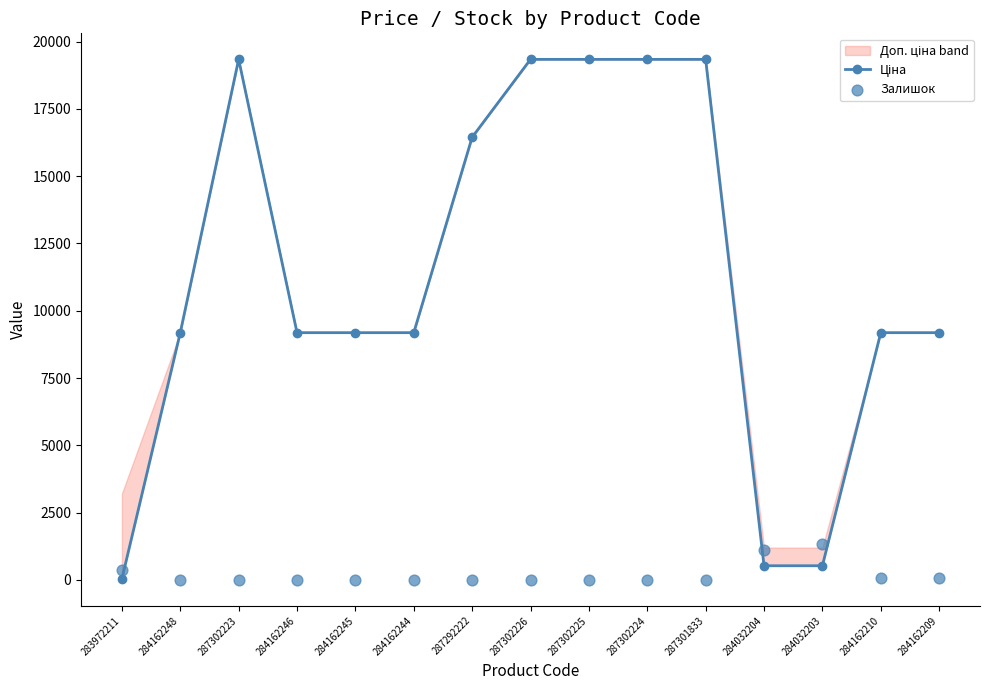

At which category is the sum across all series the highest?

287302223